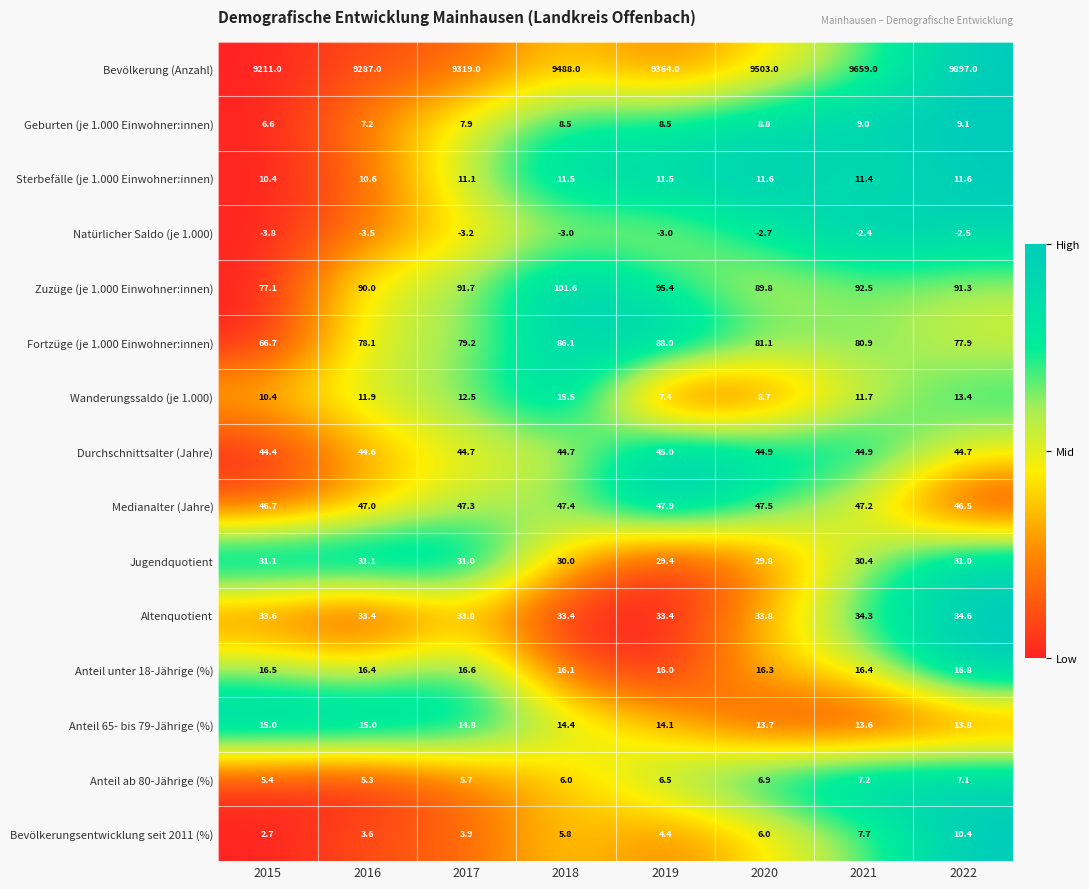

What is the total value across all series at 2021?

10063.8